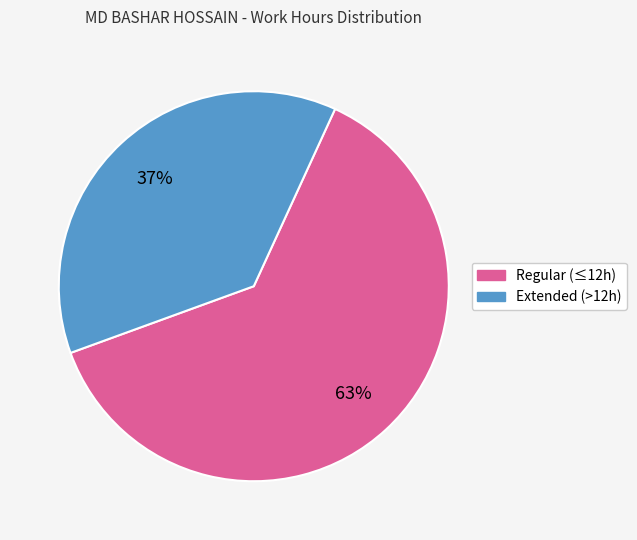

To the nearest percent, what is the average slice percentage?

50%